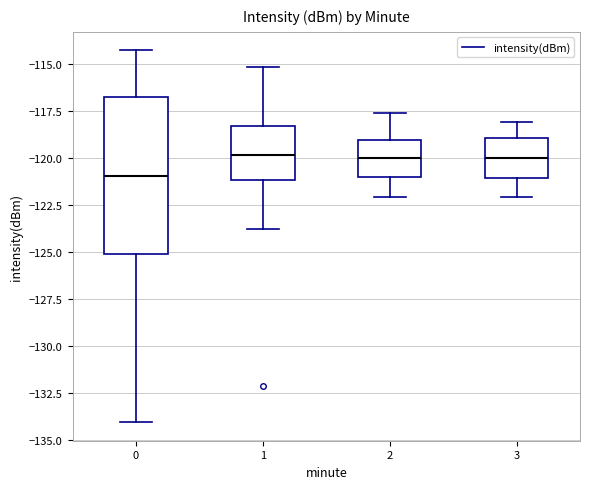

Reading left to right, read every box against the y-axis: the position of its median line, the range the box covers, and the ends of its whiskers. The values are not printed on the chart, so give them approximately, as read against the axis.

0: median -121.0, box -125.0 to -117.0, whiskers -134.0 to -114.5
1: median -120.0, box -121.0 to -118.5, whiskers -124.0 to -115.0
2: median -120.0, box -121.0 to -119.0, whiskers -122.0 to -117.5
3: median -120.0, box -121.0 to -119.0, whiskers -122.0 to -118.0